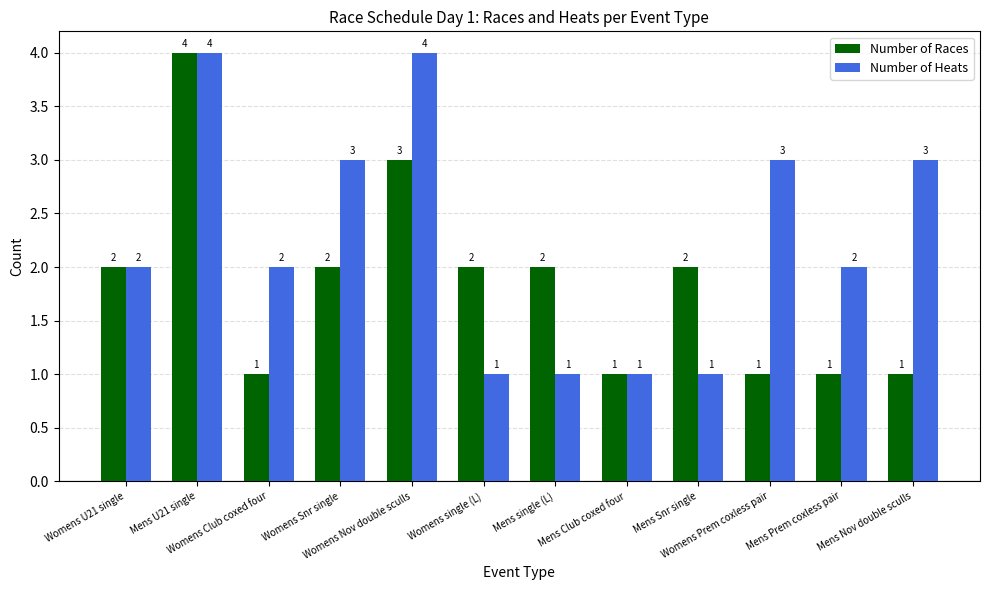

How many bars are there in total?

24